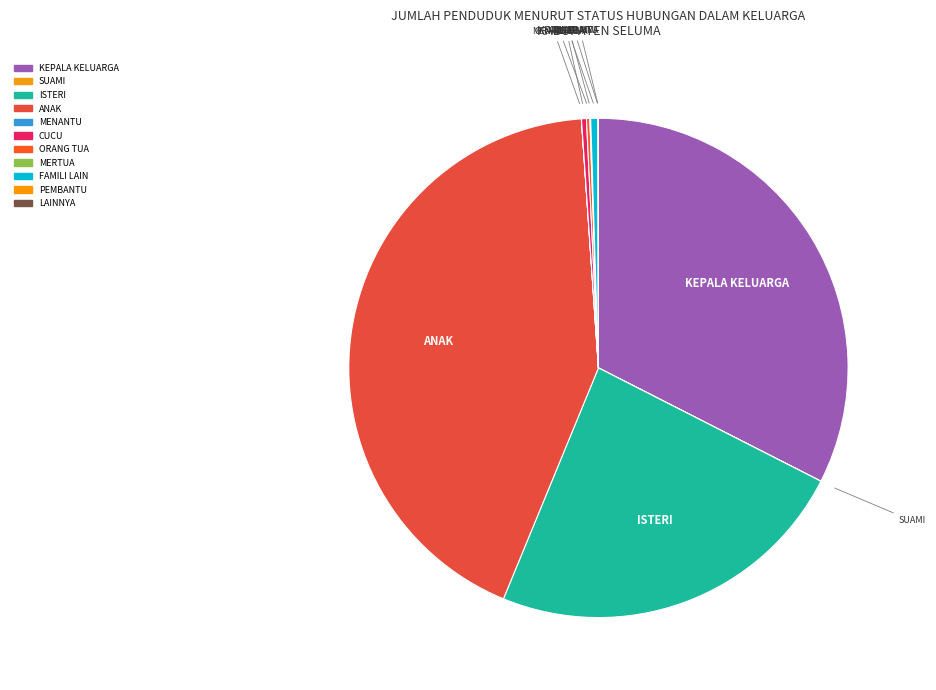

Is there any slice that represents more than half of the pie?

No